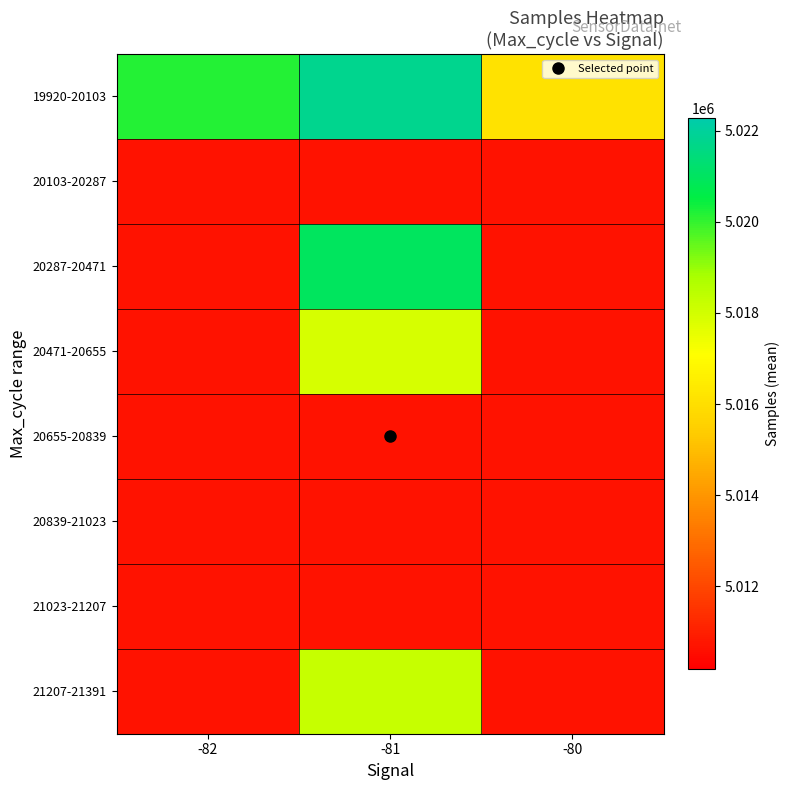

What is the total value across all series at -81?

40121617.5